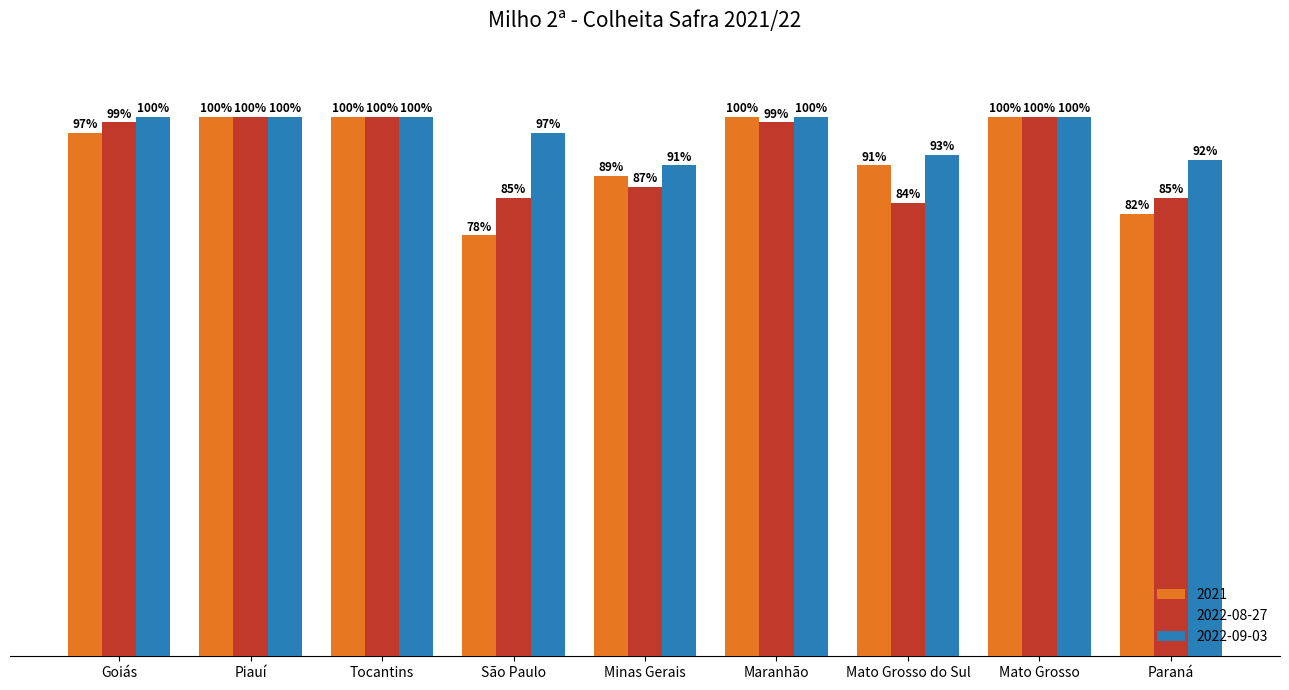

Does the chart contain any negative values?

No